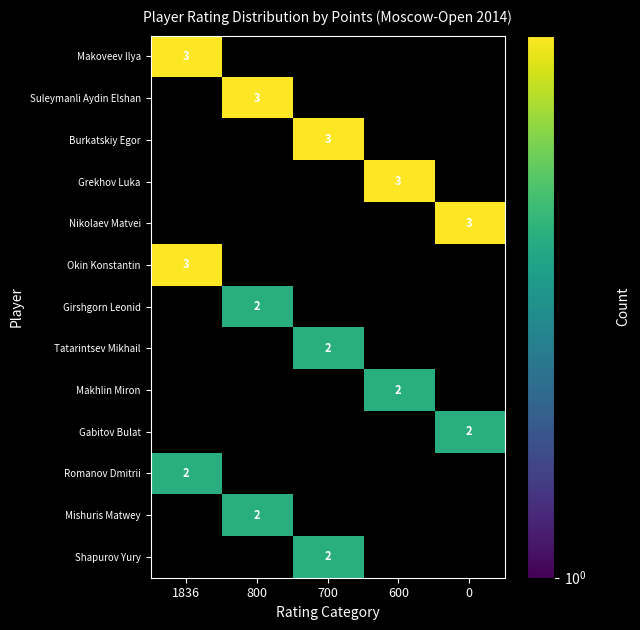

Which category has the lowest value across all series?

800